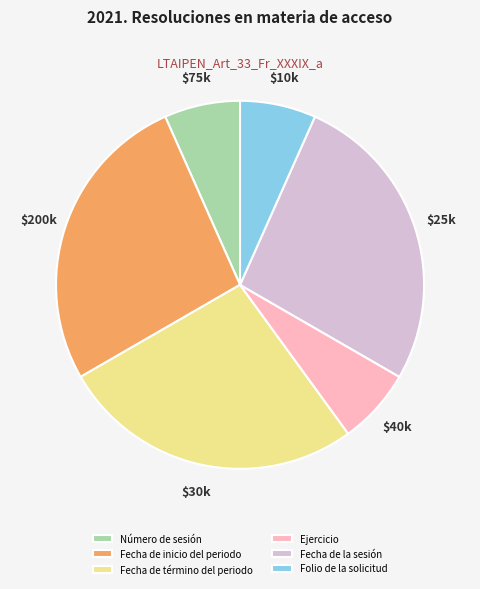

Do Folio de la solicitud and Ejercicio together represent more than half of the pie?

No